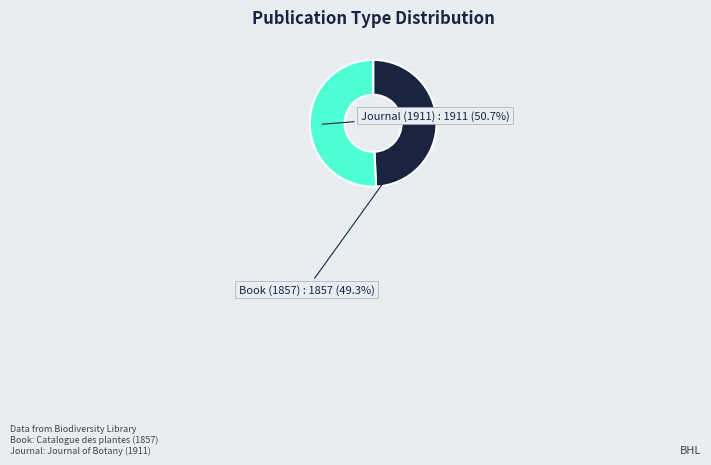

To the nearest percent, what is the difference between the largest and smallest slice percentages?

1%